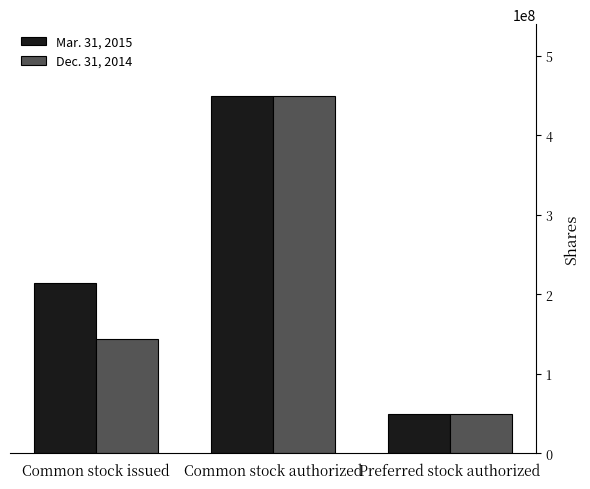

At Common stock issued, list the series in order from largest to smallest.

Mar. 31, 2015, Dec. 31, 2014